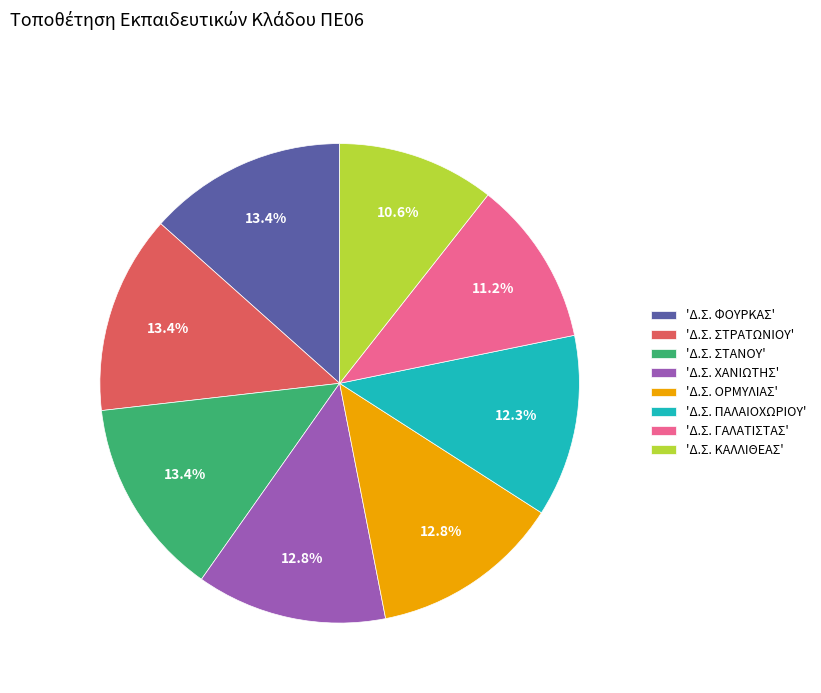

Which category has the smallest portion of the pie?

'Δ.Σ. ΚΑΛΛΙΘΕΑΣ'